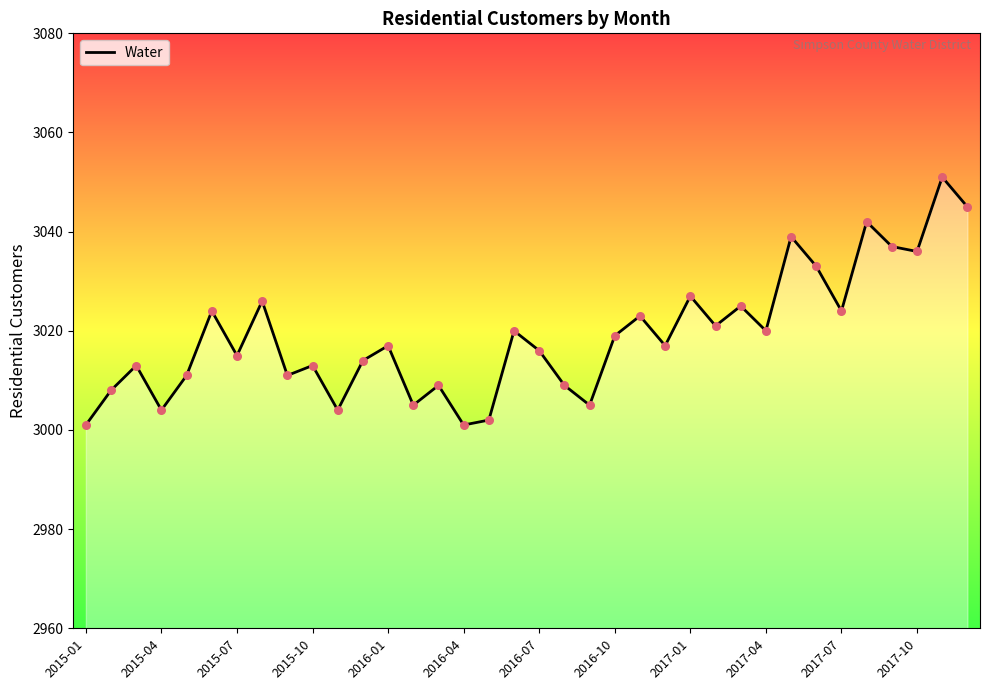

What is the minimum value shown in the chart?

3001